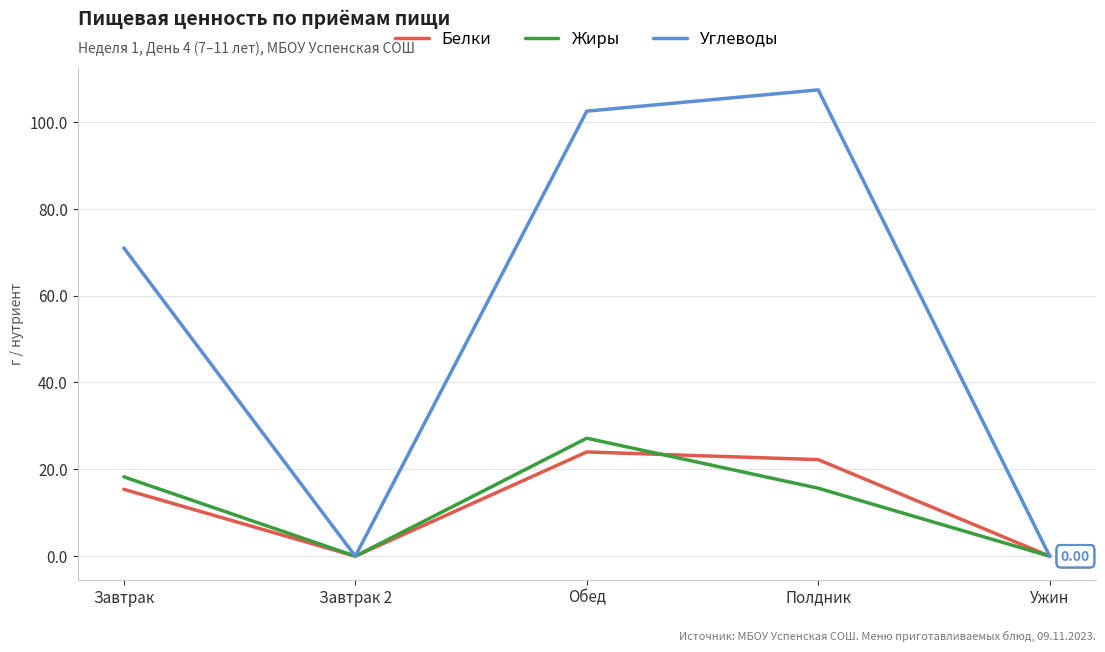

What is the sum of all Белки values?

61.6